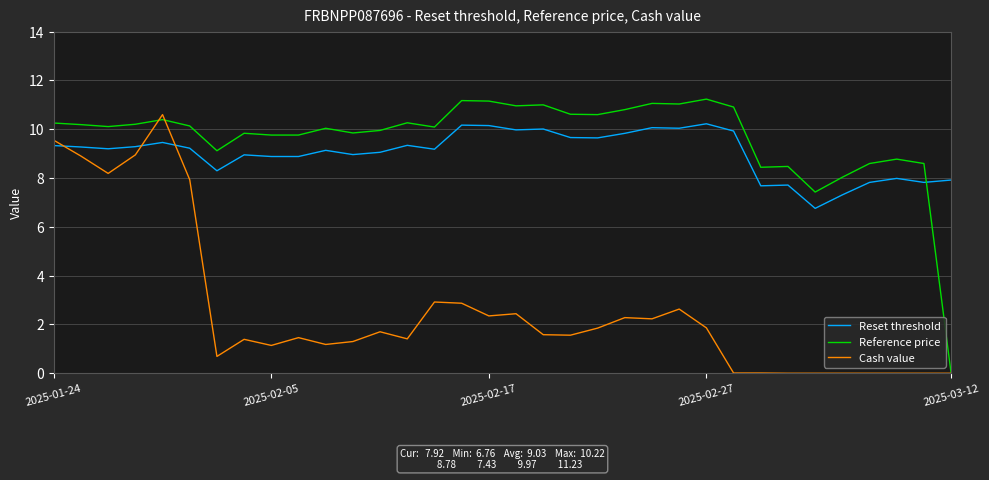

Is this an area chart (filled region under the line)?

No